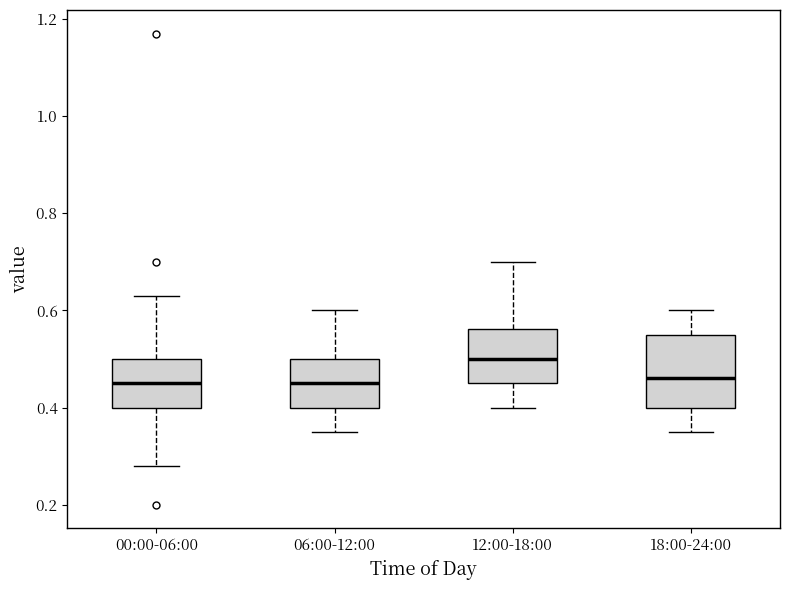

Reading left to right, transcribe this box plot: for each box, give where its median line is, the range the box spans, and where its two whiskers end, as read against the y-axis. The values are not printed on the chart, so give them approximately, as read against the axis.

00:00-06:00: median 0.46, box 0.40 to 0.50, whiskers 0.28 to 0.64
06:00-12:00: median 0.46, box 0.40 to 0.50, whiskers 0.36 to 0.60
12:00-18:00: median 0.50, box 0.46 to 0.56, whiskers 0.40 to 0.70
18:00-24:00: median 0.46, box 0.40 to 0.56, whiskers 0.36 to 0.60